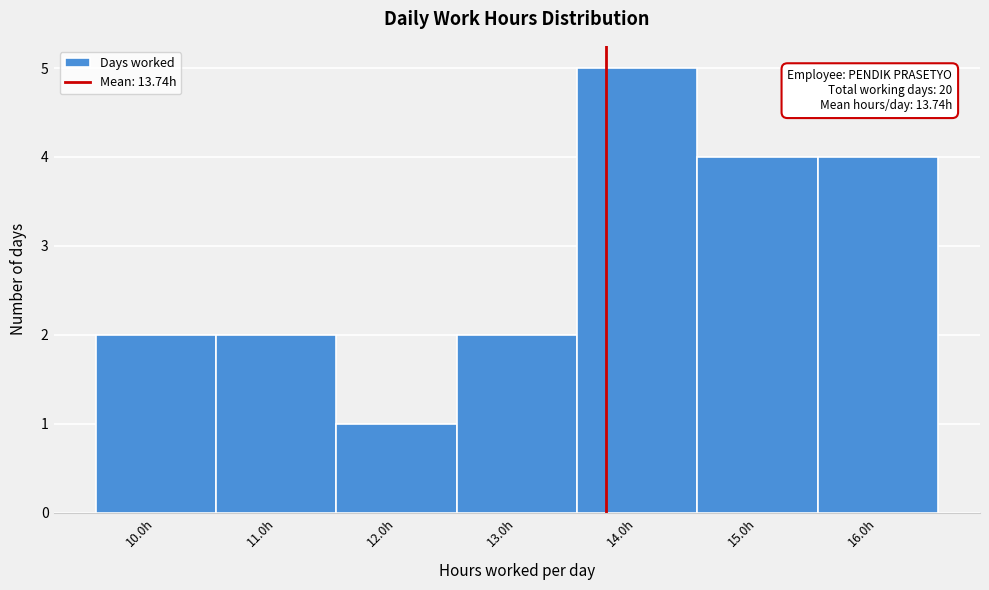

Over which range of the x-axis is the bar tallest?

13.5 to 14.5